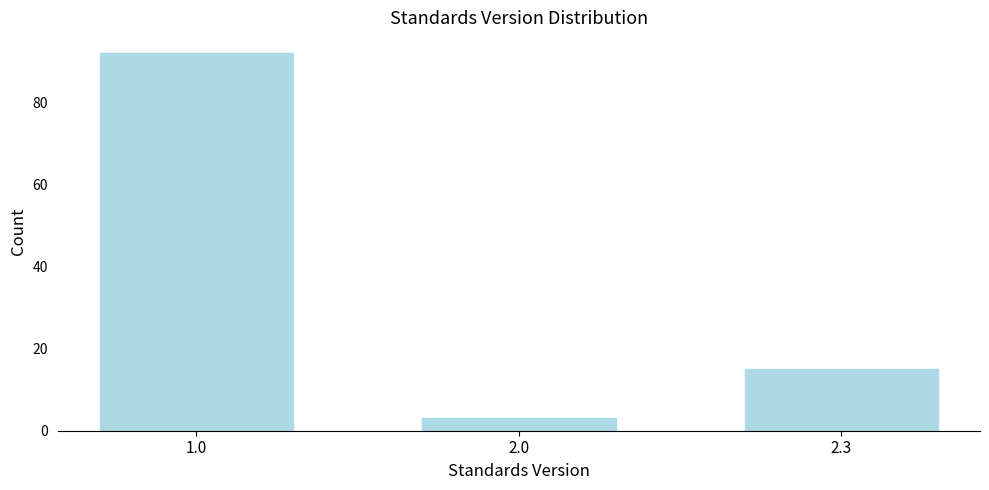

Reading left to right, extract all data points from this chart.

1.0=92	2.0=3	2.3=15